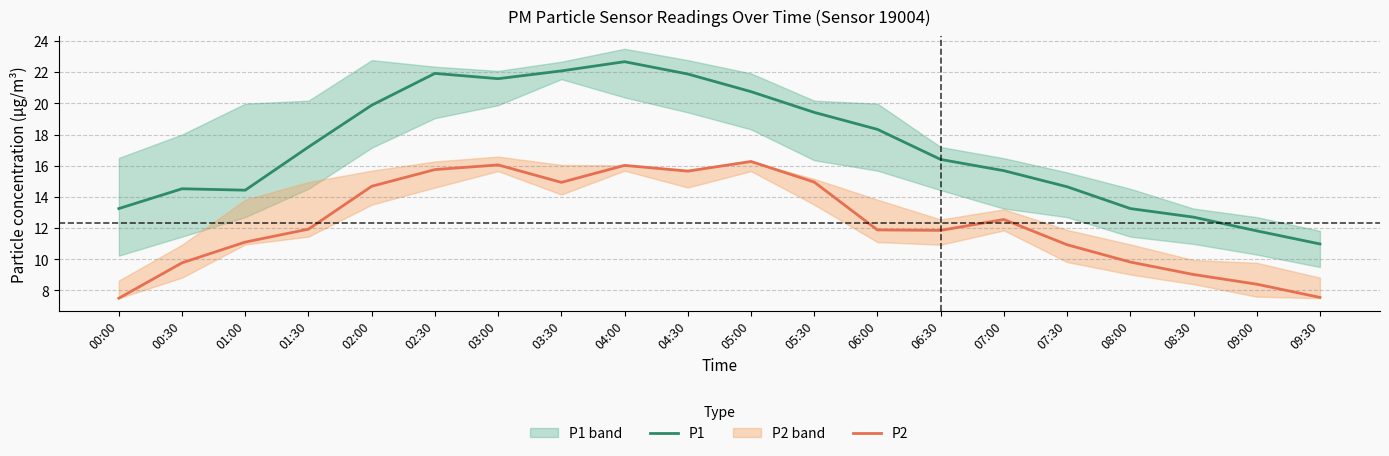

What is the difference between the highest and lowest values at 03:30?

7.1